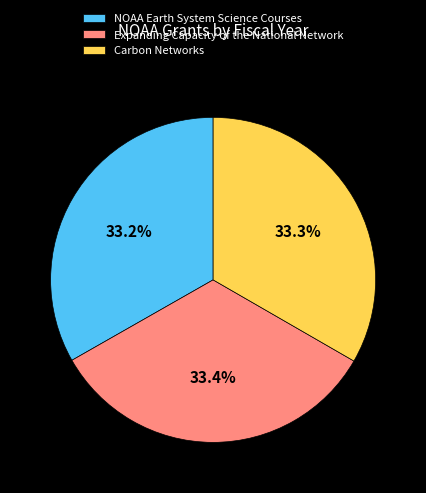

What percentage do NOAA Earth System Science Courses and Expanding Capacity of the National Network together represent?

66.7%